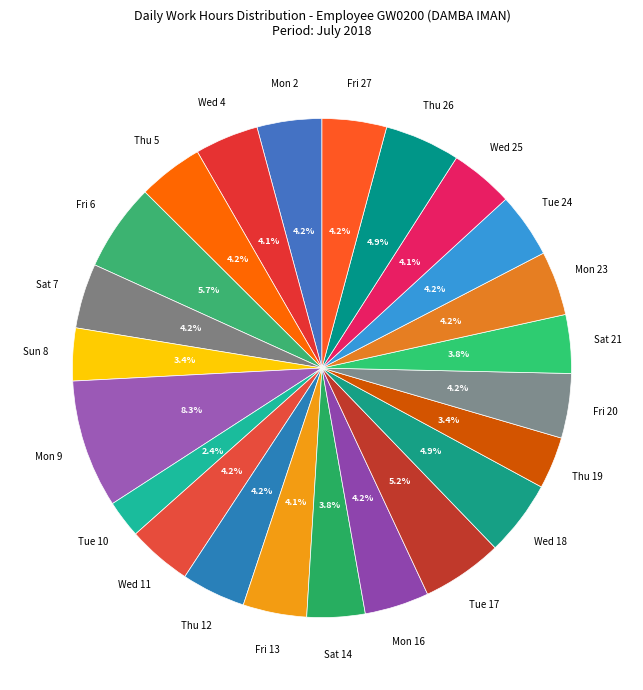

Count the number of slices in the pie.

23